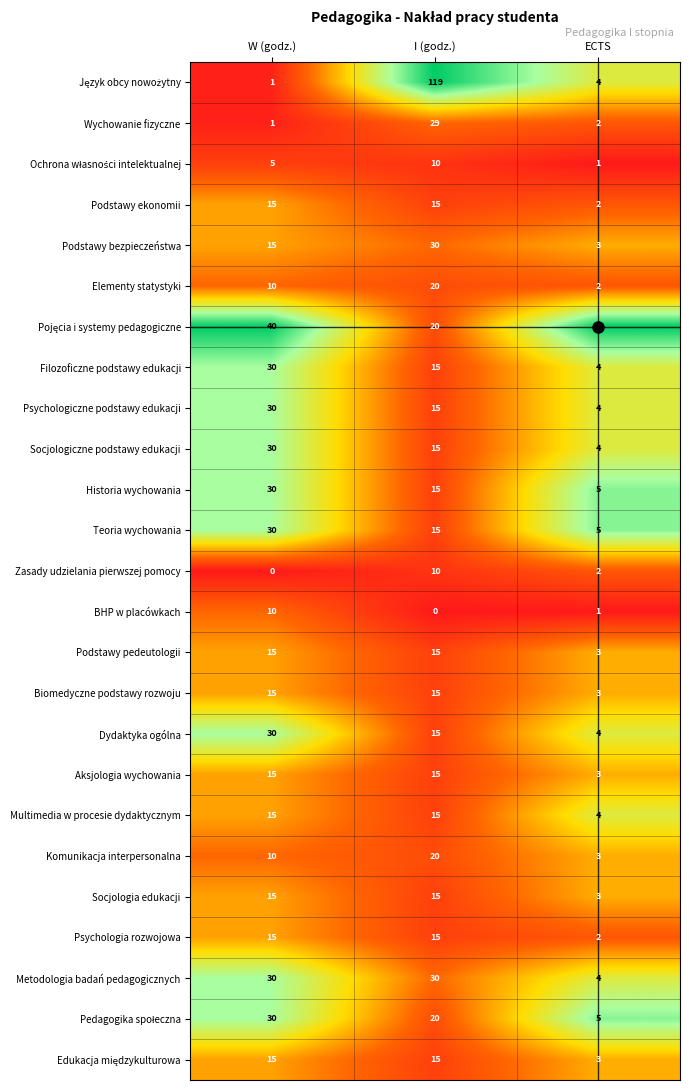

How many distinct data groups are displayed?

25